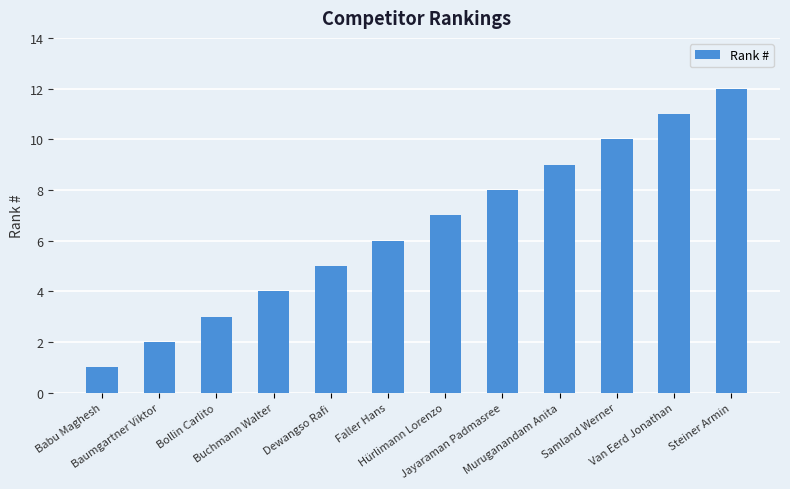

Does the chart contain any negative values?

No